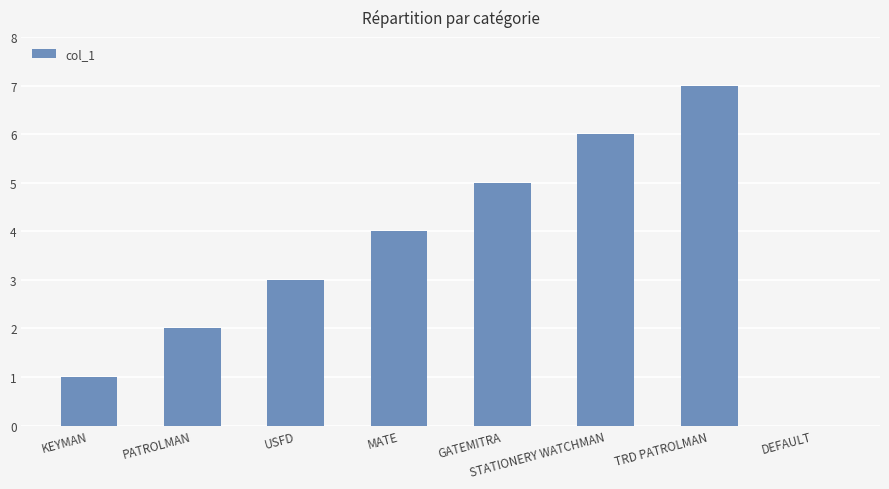

The chart shows a value of 4 at STATIONERY WATCHMAN. True or false?

False